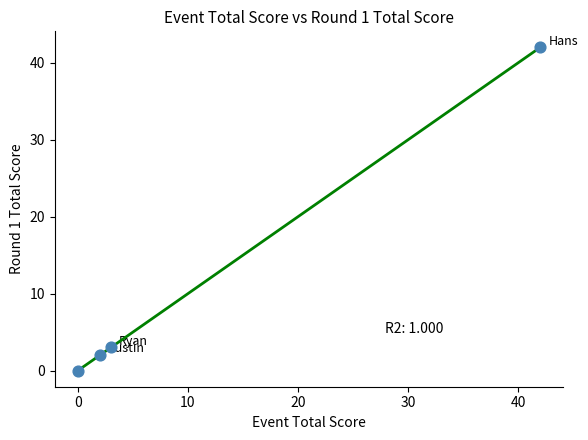

What Y value in the scatter plot is closest to 21?

3